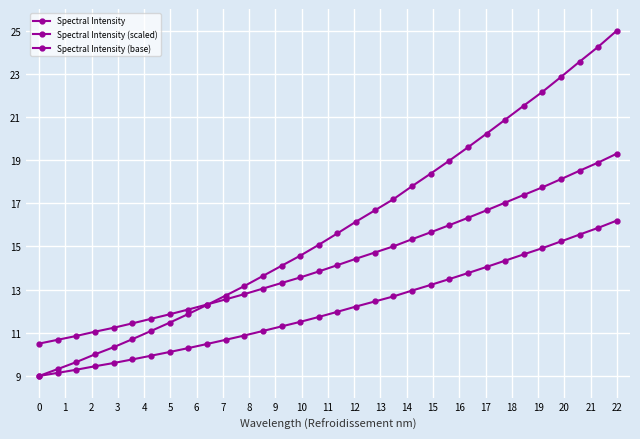

How many categories are shown in the chart?

32